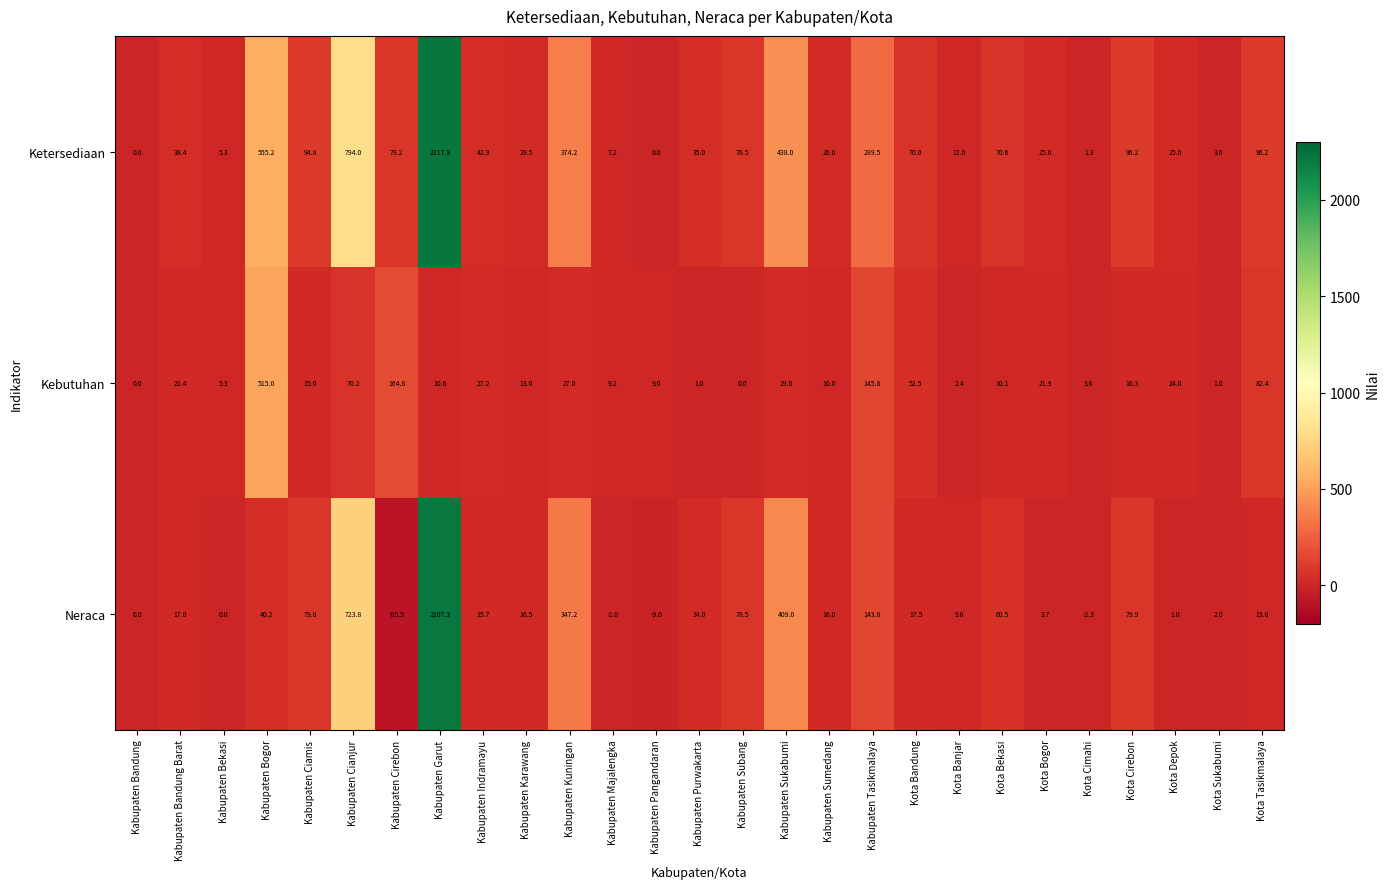

Between Kabupaten Tasikmalaya and Kota Tasikmalaya, which series saw the biggest shift?

Ketersediaan